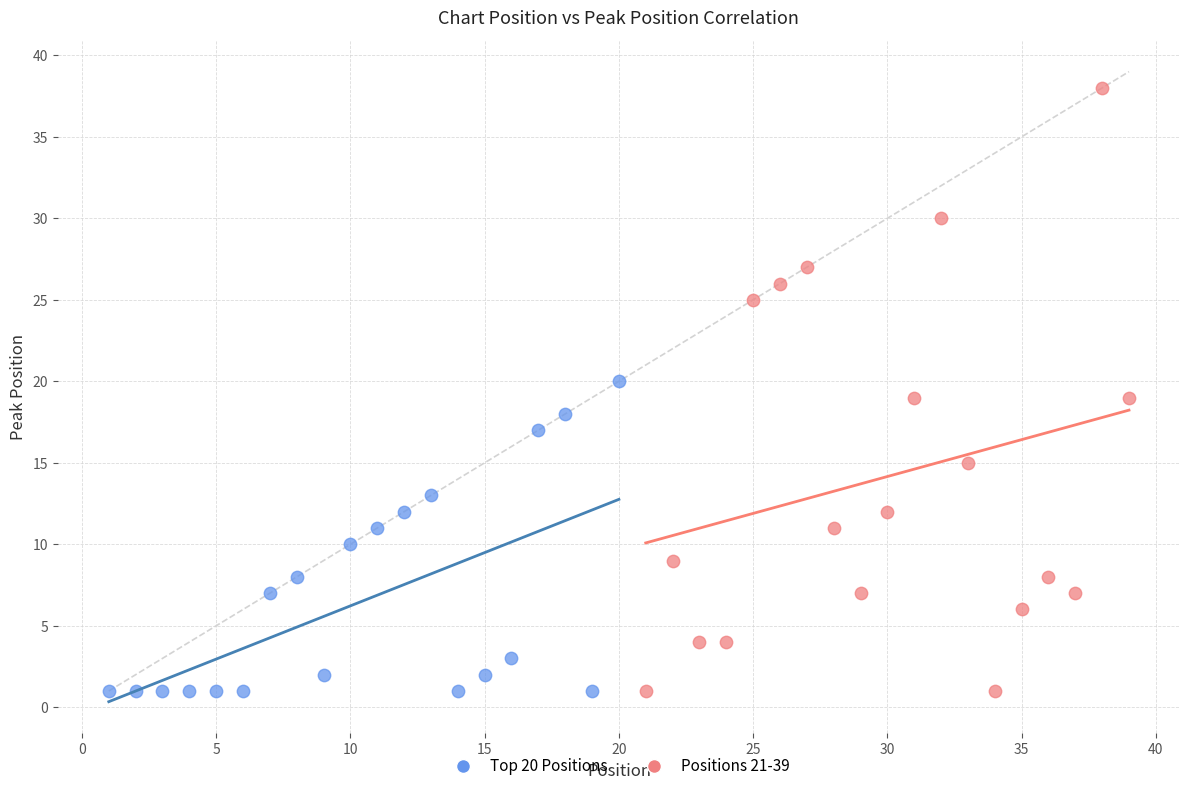

Which series has the widest spread of Y values?

Positions 21-39